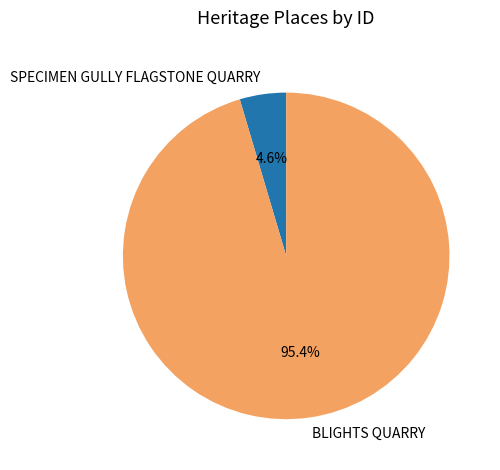

What portion of the pie excludes BLIGHTS QUARRY?

4.6%